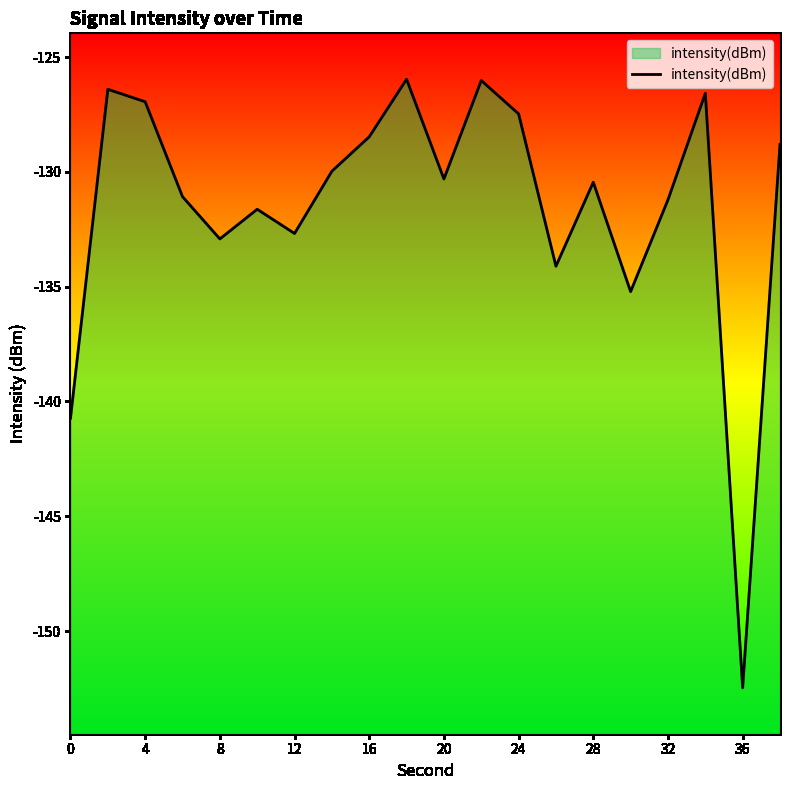

What is the value of the 4th point from the left?

-131.1